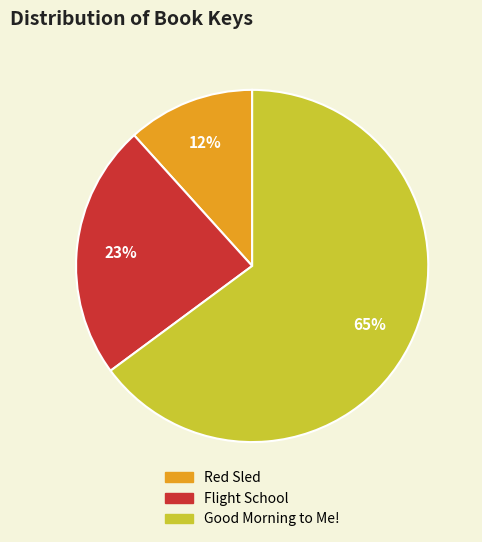

Do Red Sled and Flight School together represent more than half of the pie?

No